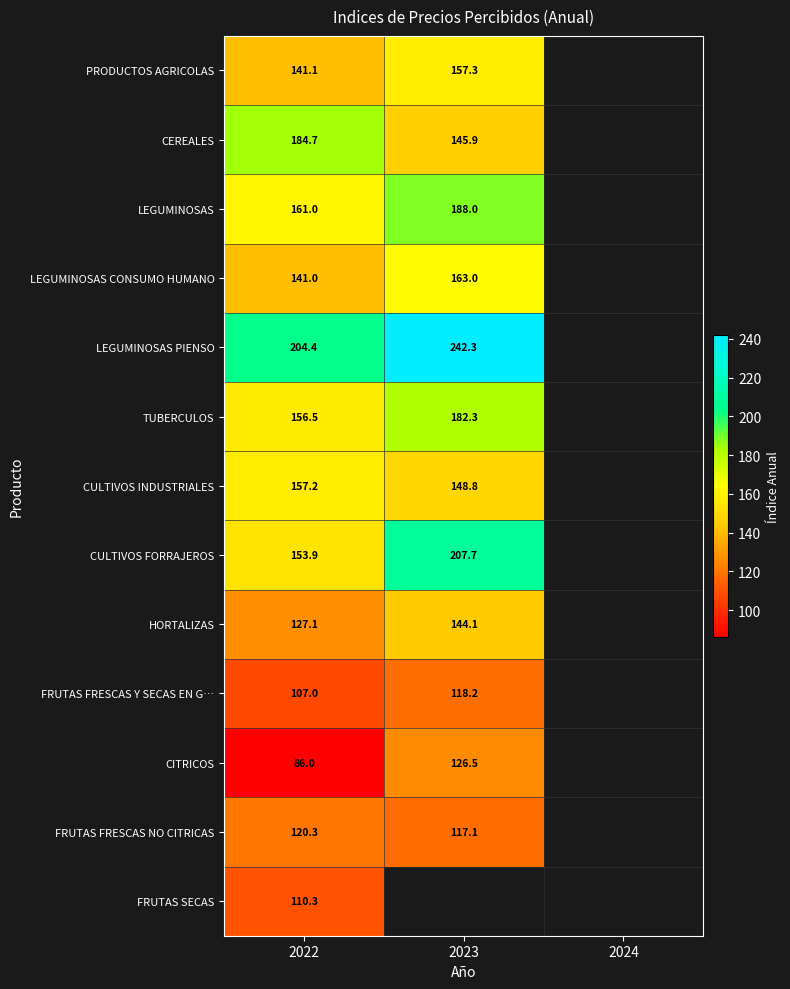

What is the difference between the LEGUMINOSAS CONSUMO HUMANO values at 2023 and 2022?

22.0